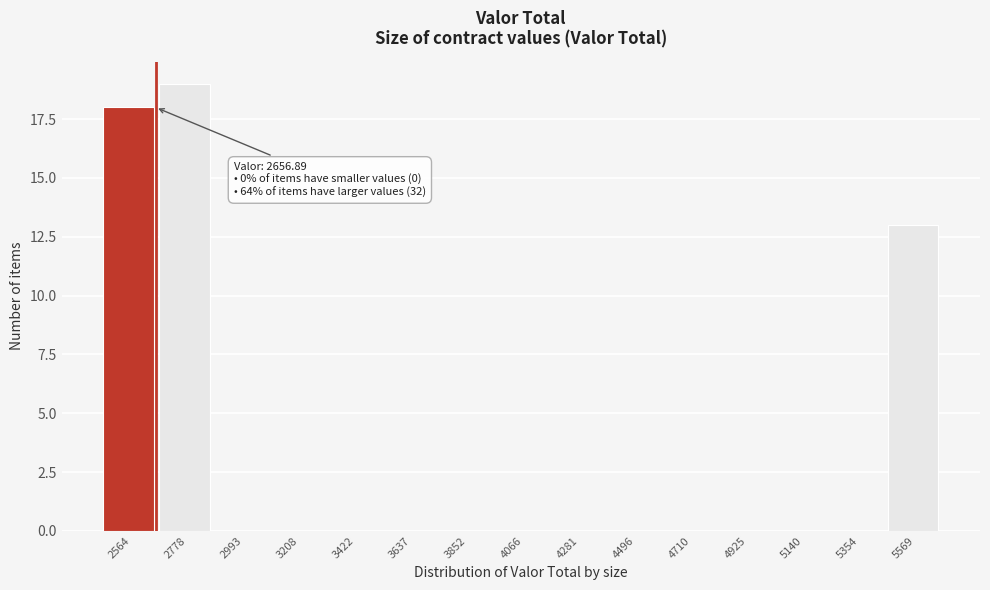

Which range on the x-axis has the tallest bar?

2650 to 2900